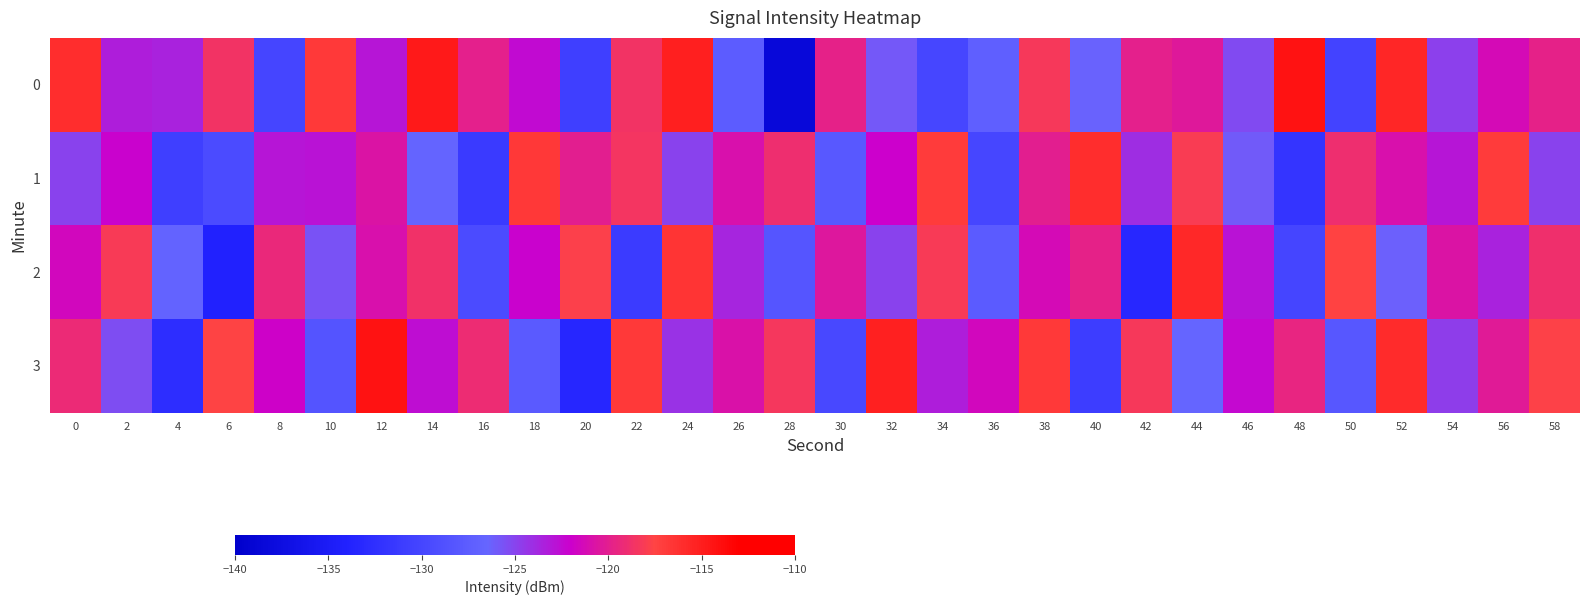

Reading left to right, extract all data points from this chart.

0: 0=-116.0	2=-123.3	4=-123.6	6=-118.6	8=-130.1	10=-116.9	12=-122.9	14=-114.7	16=-119.9	18=-122.5	20=-130.6	22=-118.7	24=-115.1	26=-127.5	28=-138.4	30=-119.8	32=-125.8	34=-130.0	36=-127.2	38=-118.3	40=-126.4	42=-119.9	44=-120.4	46=-125.3	48=-114.3	50=-130.3	52=-115.6	54=-124.8	56=-121.3	58=-119.8
1: 0=-124.9	2=-122.2	4=-130.7	6=-129.4	8=-123.0	10=-122.9	12=-120.8	14=-126.7	16=-131.3	18=-116.8	20=-120.0	22=-118.5	24=-125.0	26=-121.0	28=-119.0	30=-128.0	32=-122.0	34=-117.0	36=-130.0	38=-120.0	40=-116.0	42=-124.0	44=-118.0	46=-126.0	48=-132.0	50=-119.0	52=-121.0	54=-123.0	56=-117.0	58=-125.0
2: 0=-121.5	2=-118.2	4=-126.8	6=-134.1	8=-119.3	10=-125.6	12=-120.9	14=-118.7	16=-129.4	18=-122.1	20=-117.8	22=-131.2	24=-116.5	26=-123.7	28=-128.3	30=-120.5	32=-124.9	34=-118.1	36=-127.6	38=-121.3	40=-119.8	42=-133.4	44=-115.7	46=-122.8	48=-130.1	50=-117.4	52=-126.2	54=-120.7	56=-123.5	58=-118.9
3: 0=-119.2	2=-125.4	4=-132.7	6=-117.6	8=-121.9	10=-128.5	12=-114.3	14=-122.6	16=-119.1	18=-127.8	20=-133.5	22=-116.9	24=-124.2	26=-120.8	28=-118.4	30=-129.7	32=-115.2	34=-123.3	36=-121.5	38=-116.8	40=-130.9	42=-118.3	44=-126.6	46=-122.4	48=-119.5	50=-128.1	52=-115.9	54=-124.7	56=-120.2	58=-117.7